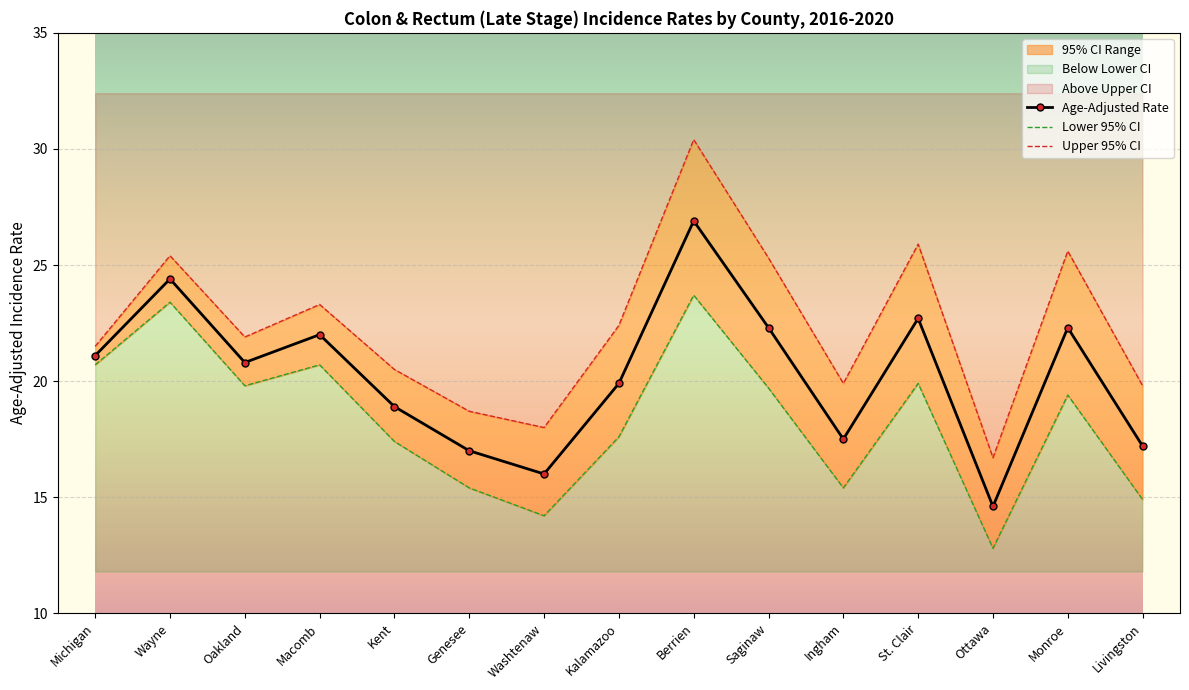

The value of Lower 95% CI at Wayne is 31.9. True or false?

False